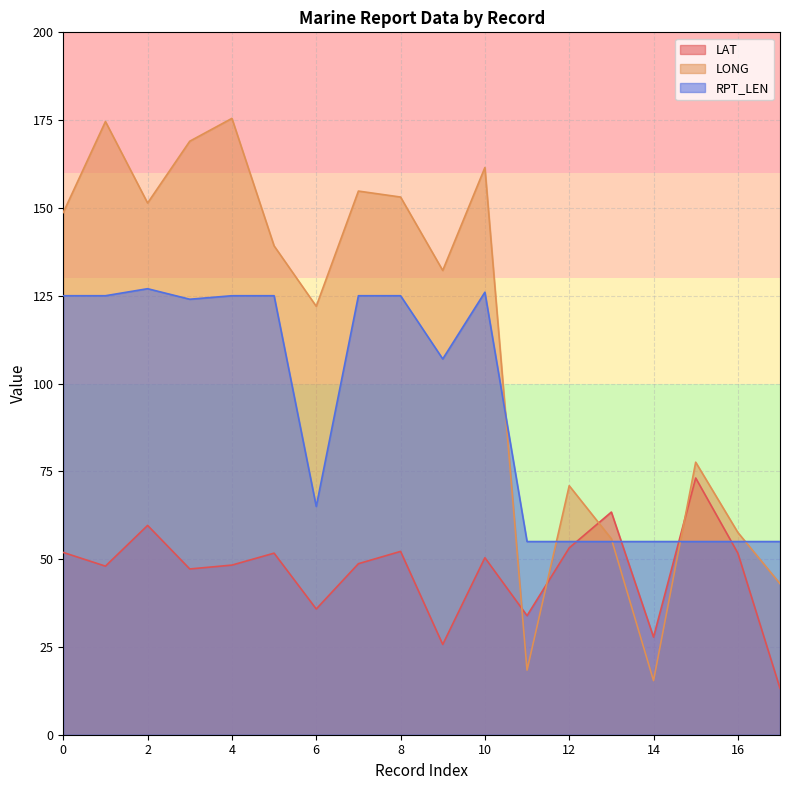

Between 16 and 5, which is larger?

16